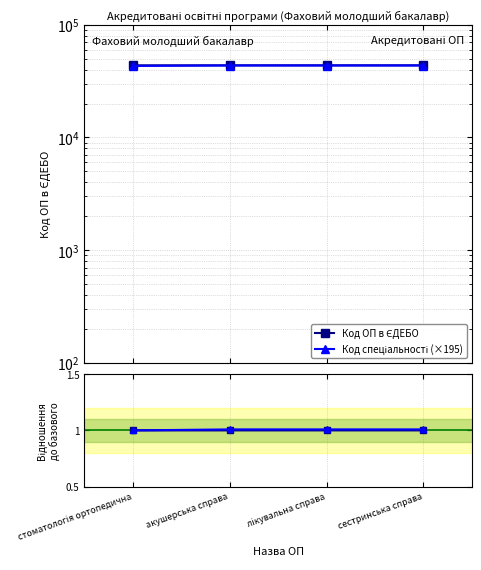

Where is Відношення ОП nearest to the value 1?

стоматологія ортопедична